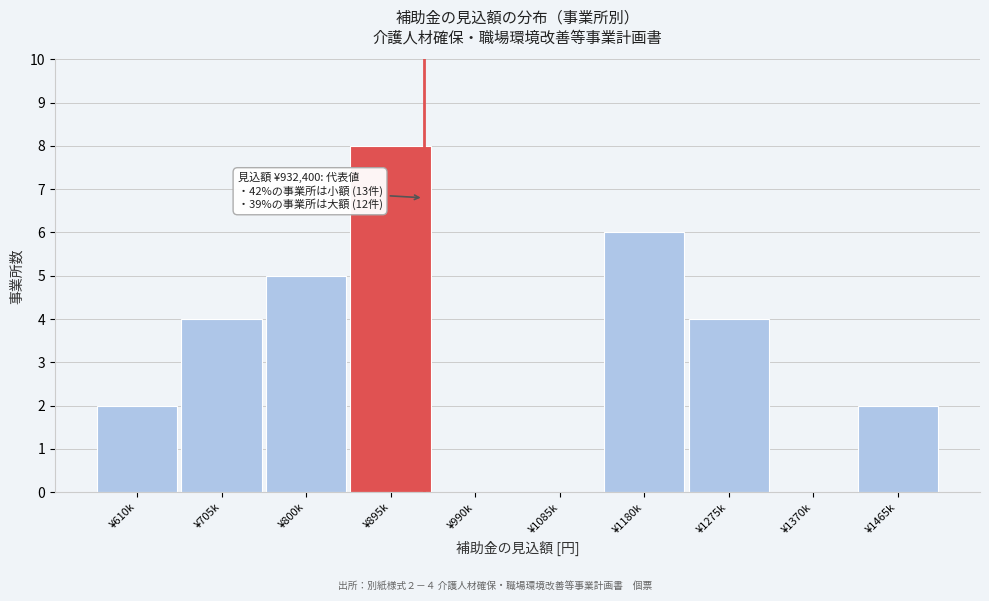

Reading left to right, what are all the values shown in this chart?

¥610k=2	¥705k=4	¥800k=5	¥895k=8	¥990k=0	¥1085k=0	¥1180k=6	¥1275k=4	¥1370k=0	¥1465k=2